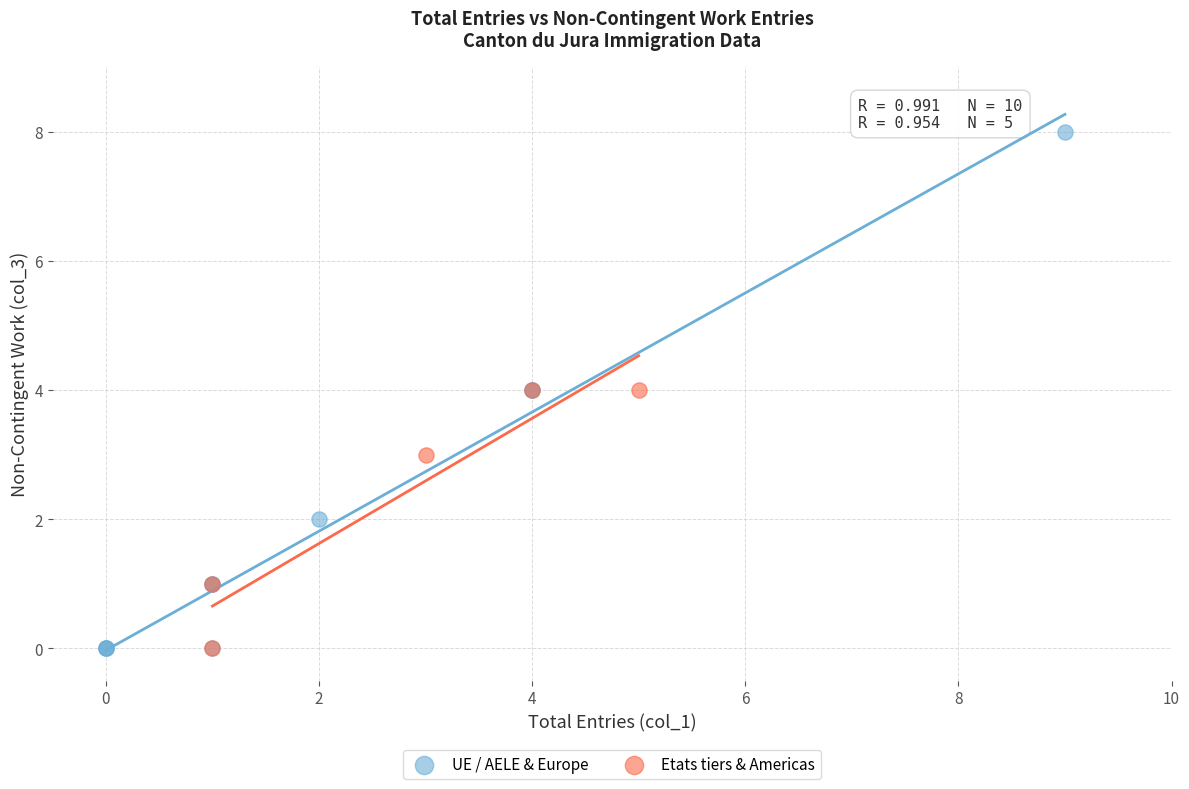

Which series has the widest spread of Y values?

UE / AELE & Europe